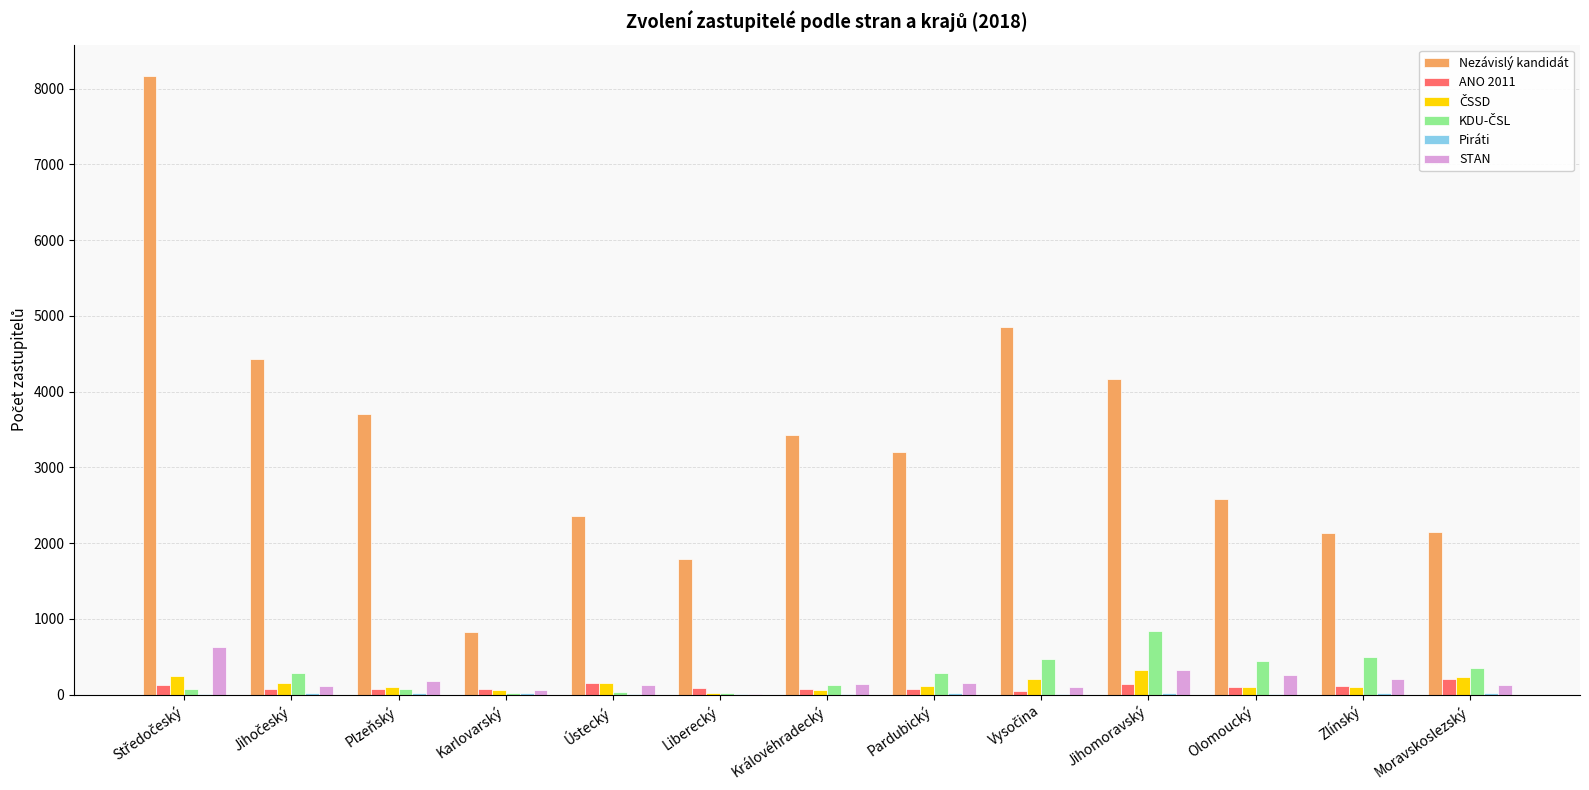

How many categories are shown in the chart?

13